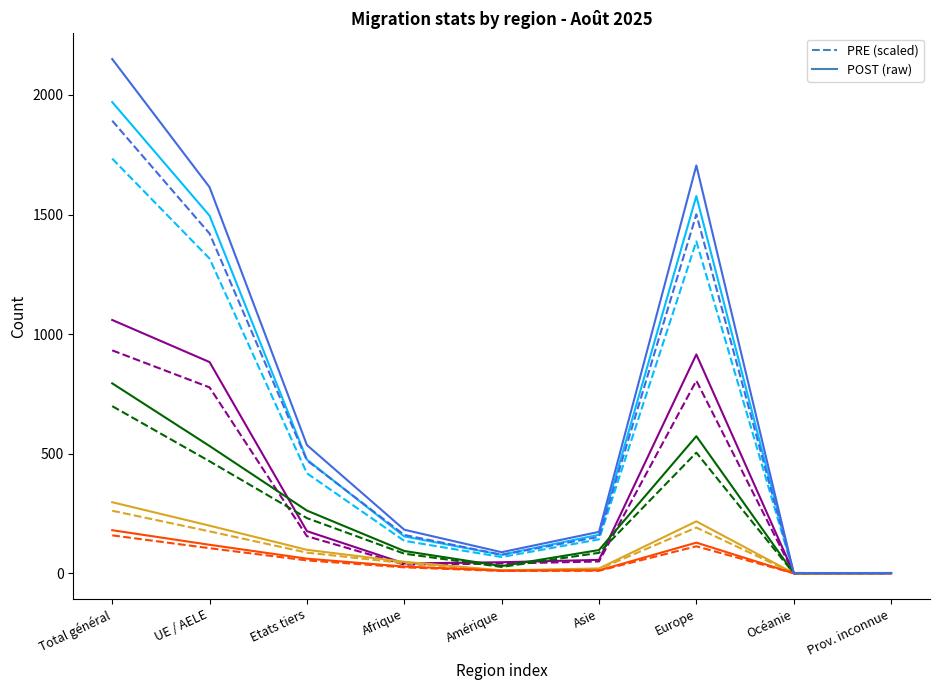

What is the spread (max minus min) of values at Etats tiers?

482.3